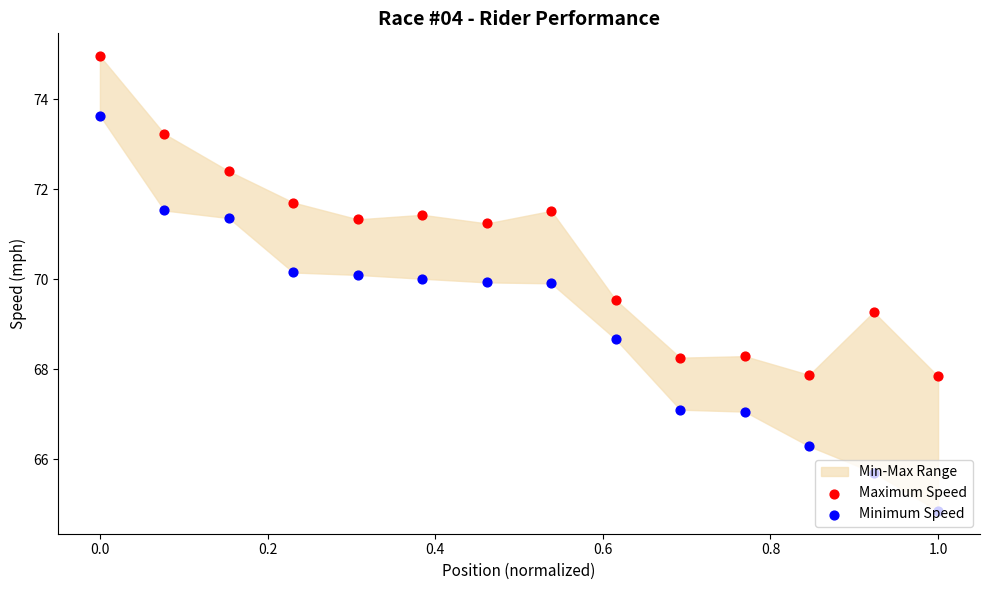

Is the value of Minimum Speed at 9 greater than the value of Maximum Speed at 8?

No